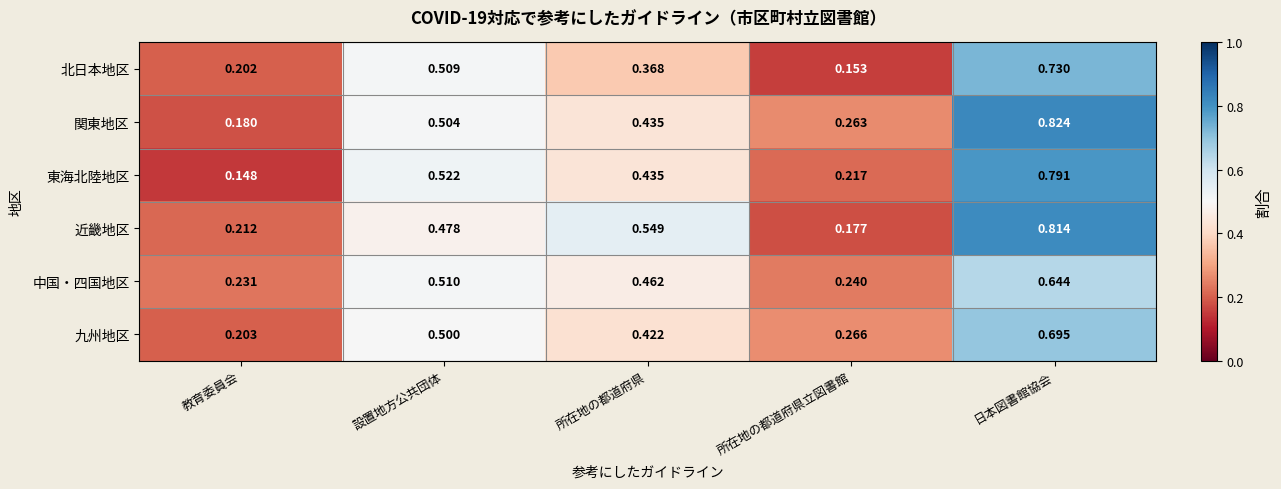

Where is 東海北陸地区 nearest to the value 0?

教育委員会